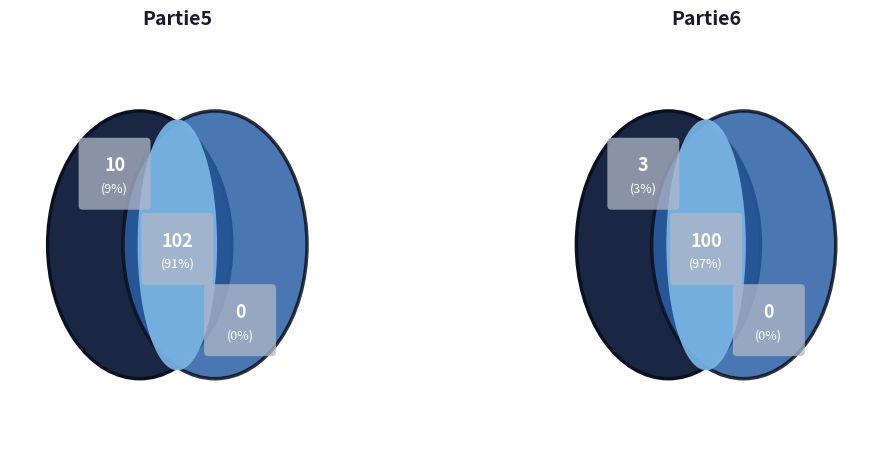

Does Partie5_A account for over 50% of the chart?

No